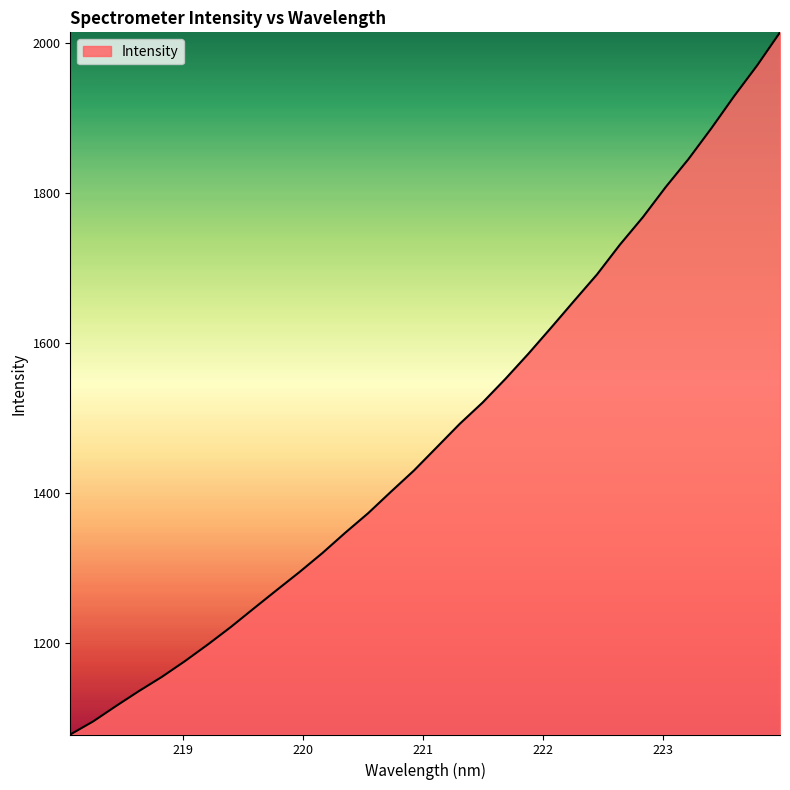

What is the difference between the maximum and minimum values?

936.3